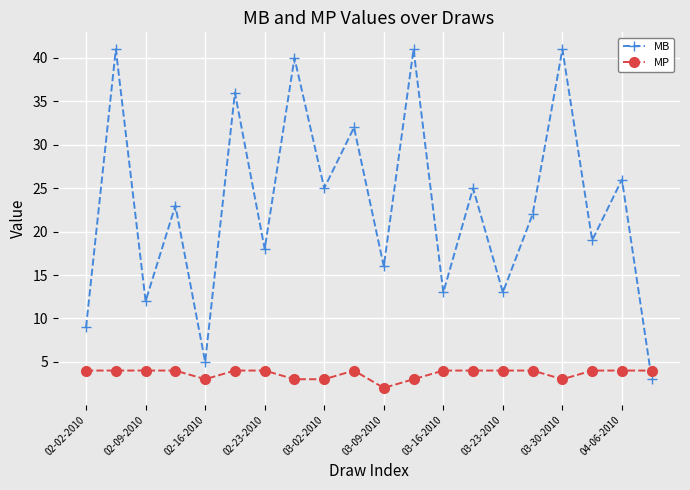

What is the sum of all MP values?

73